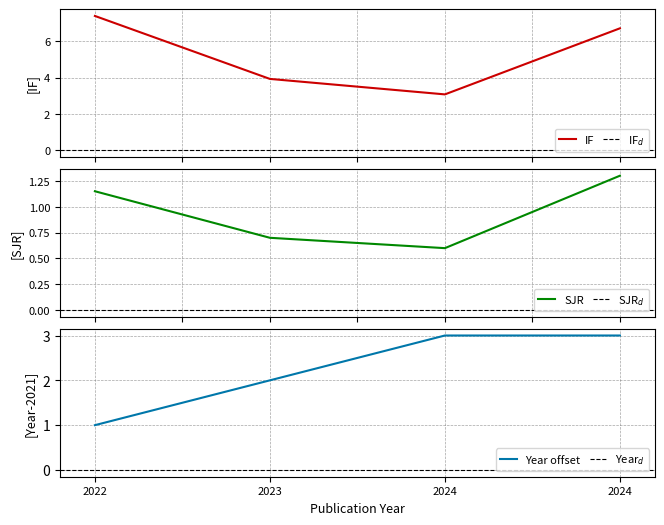

What is the highest value of the IF series?

7.4